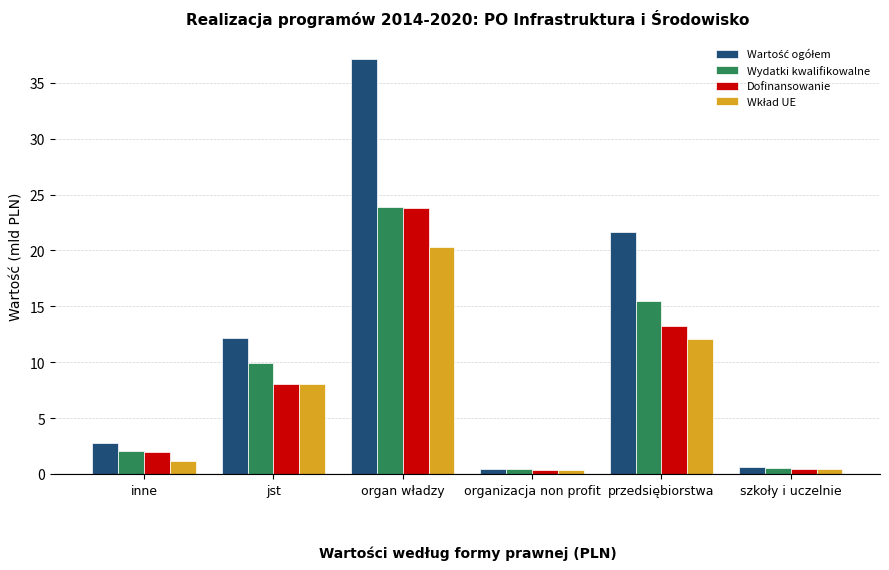

What is the difference between the maximum and second lowest values in the Dofinansowanie series?

23.4